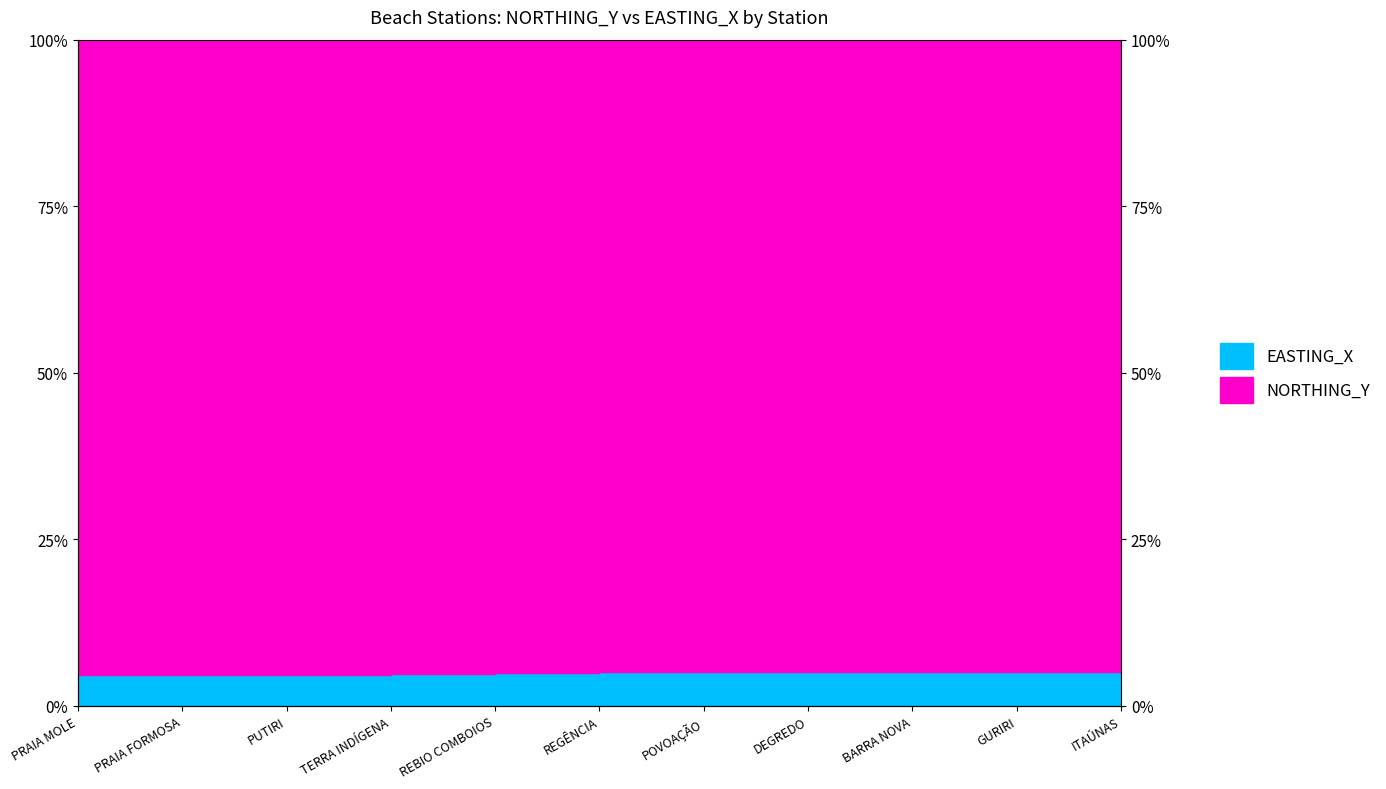

Where is the data nearest to the value 0?

PRAIA MOLE